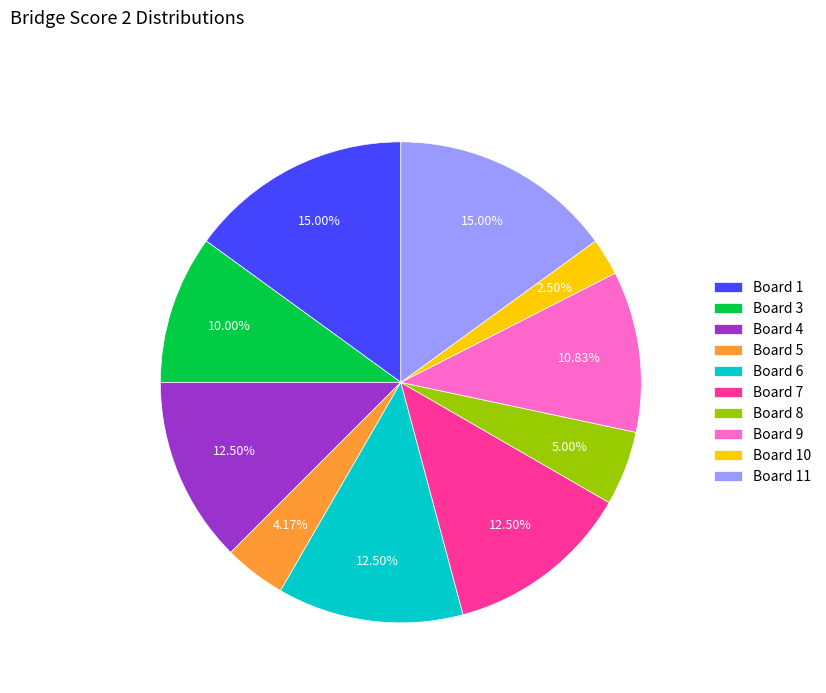

Is there a majority slice in this chart?

No